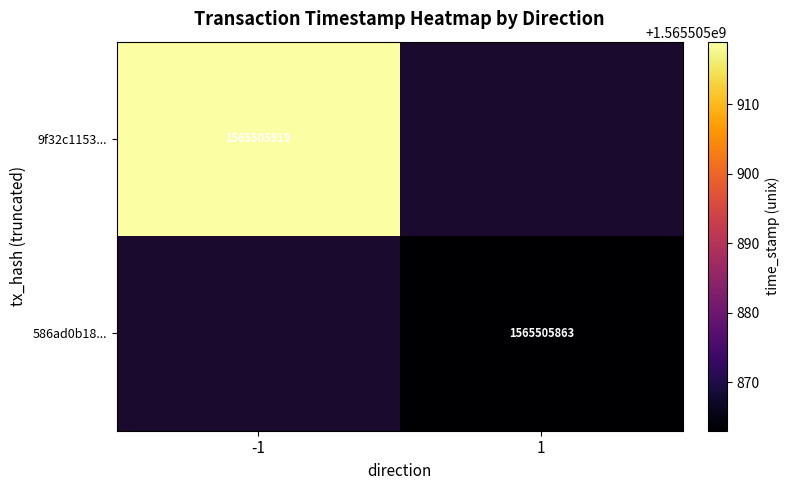

What is the total value across all series at time_stamp?

3131011782